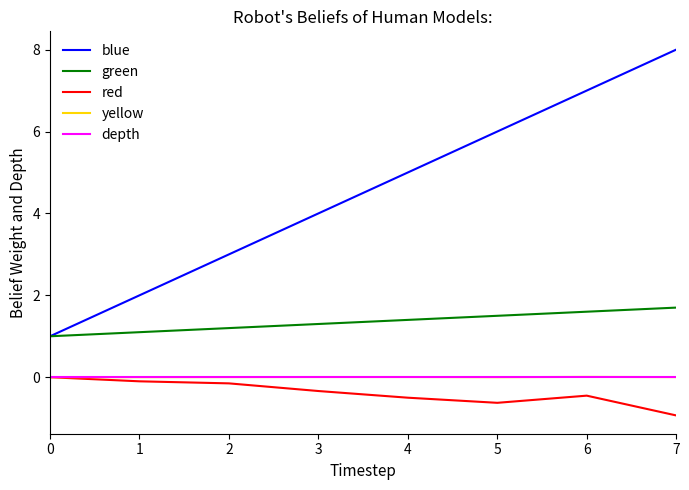

Is it true that blue equals 1.0 at 1?

False